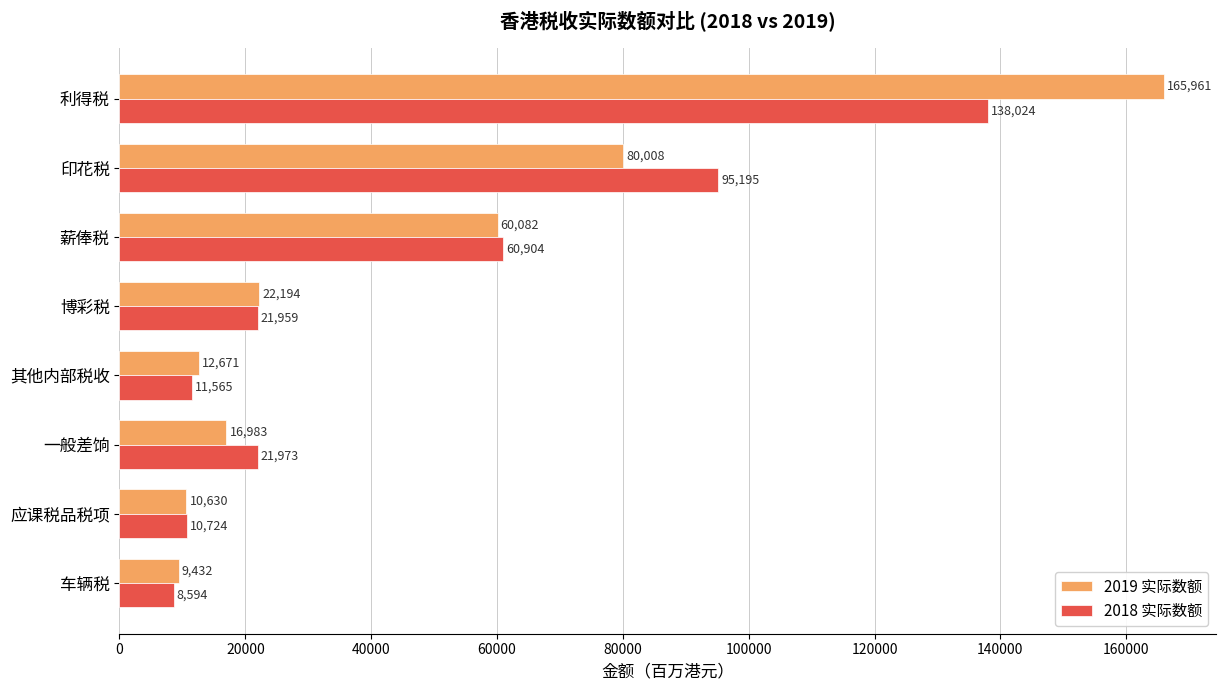

Which category has the highest value in the 2018 实际数额 series?

利得税